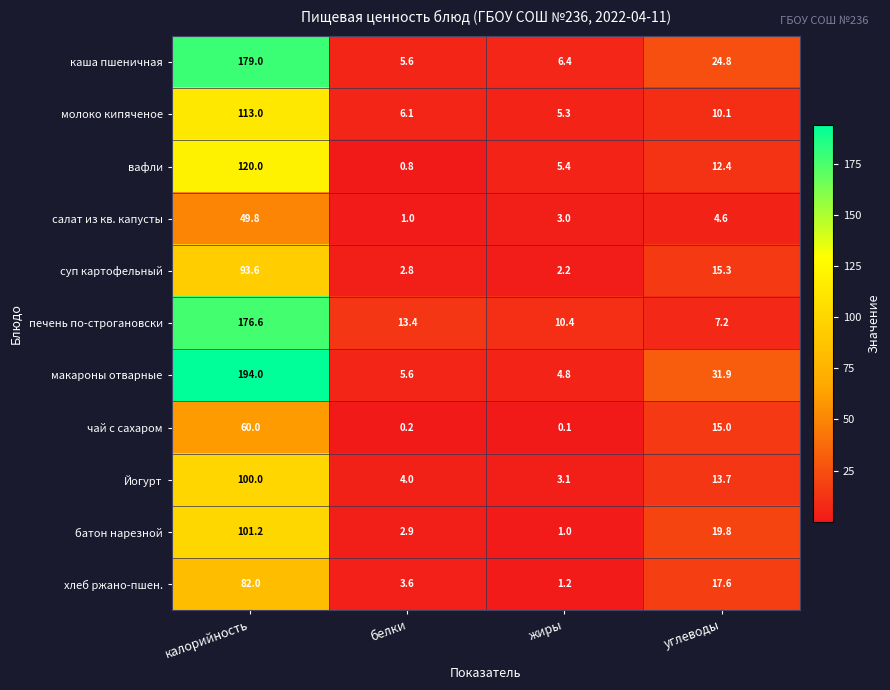

What is the maximum value shown in the chart?

194.0